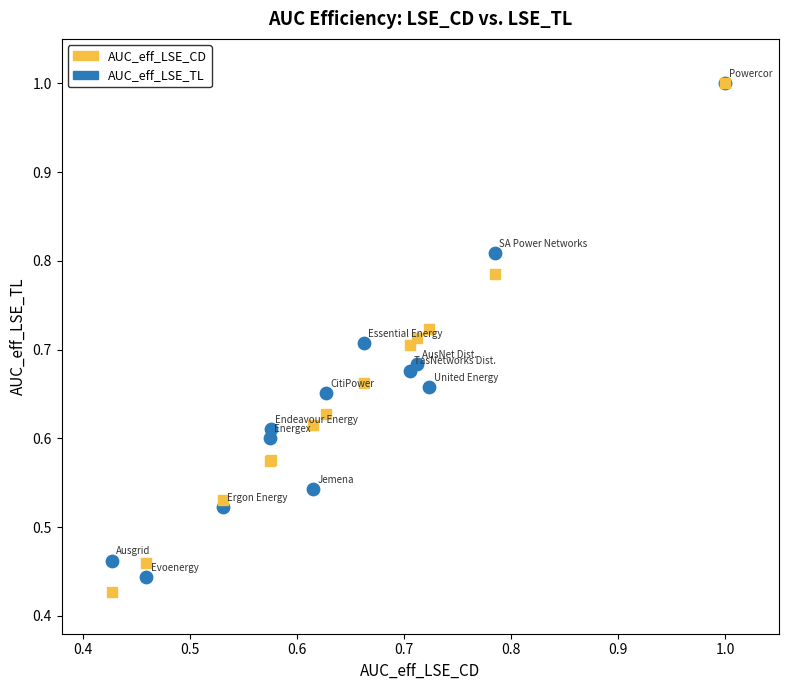

What are all the series names shown in the legend?

AUC_eff_LSE_CD, AUC_eff_LSE_TL